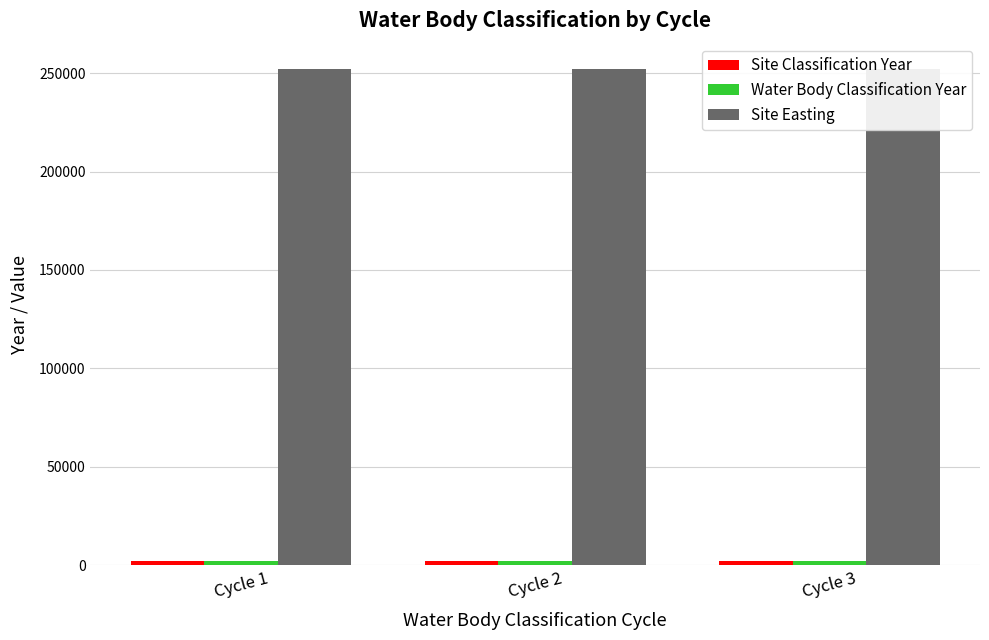

What is the spread (max minus min) of values at Cycle 1?

250297